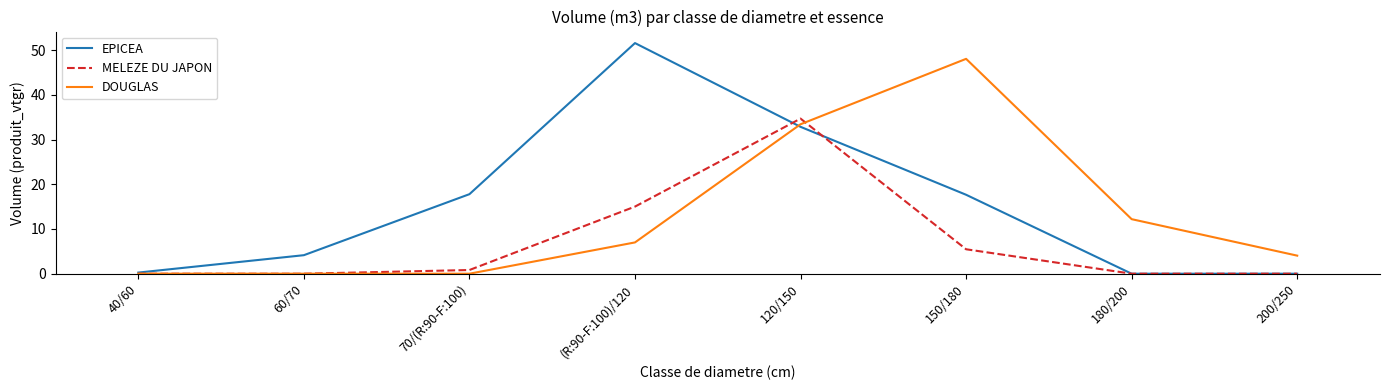

Which series has the widest spread of values?

EPICEA